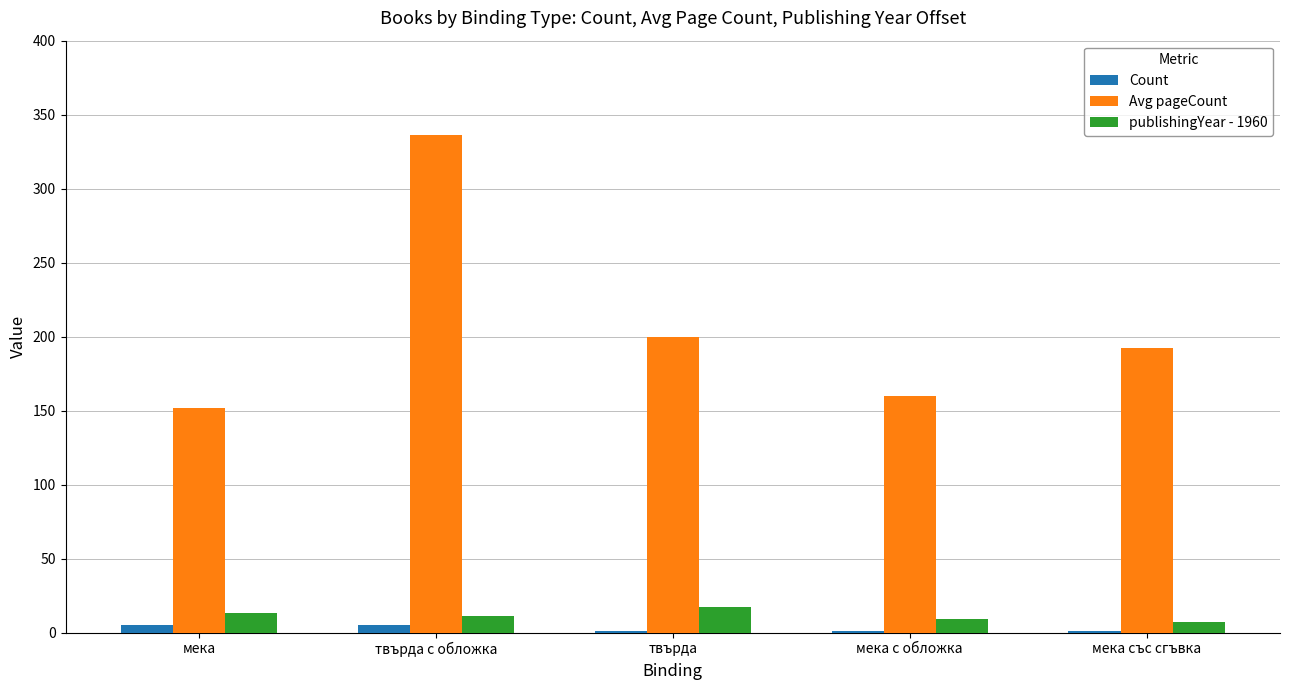

What value does the publishingYear - 1960 series have at мека с обложка, to the nearest 10?

10